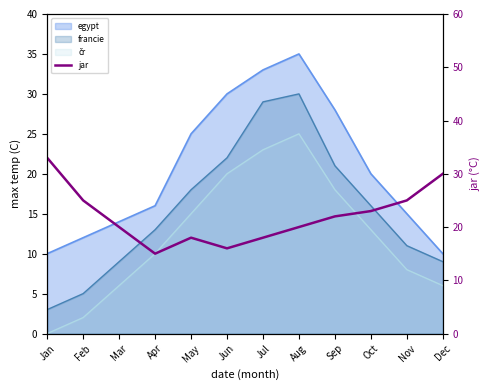

What is the sum of all values?

265